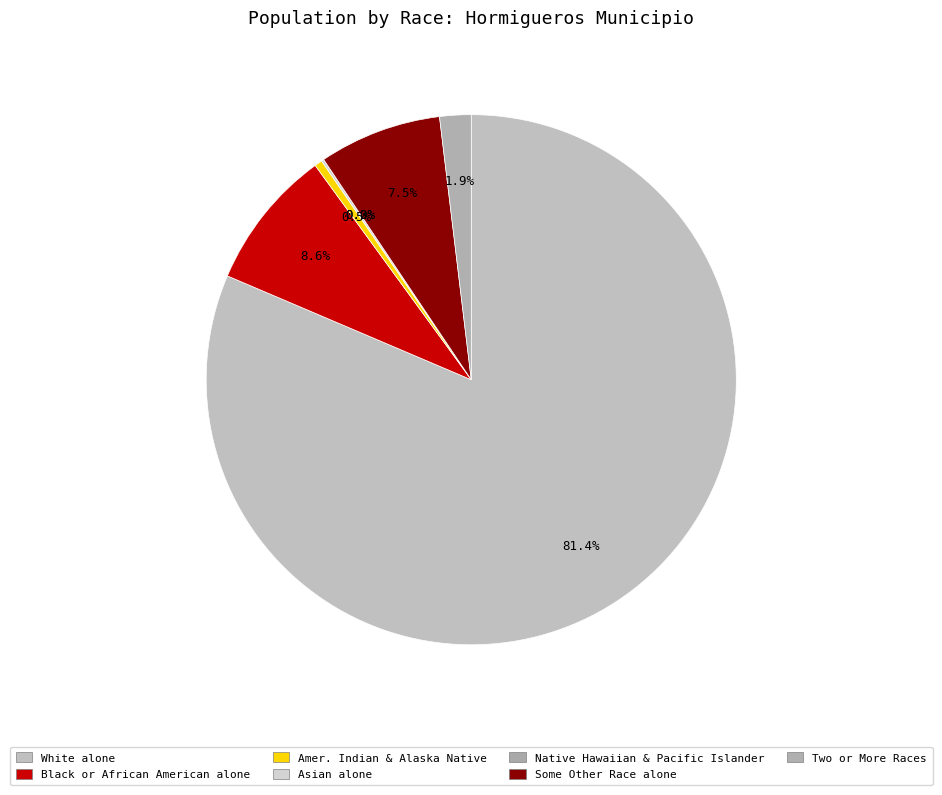

Is it true that American Indian and Alaska Native is 8% of the pie?

False